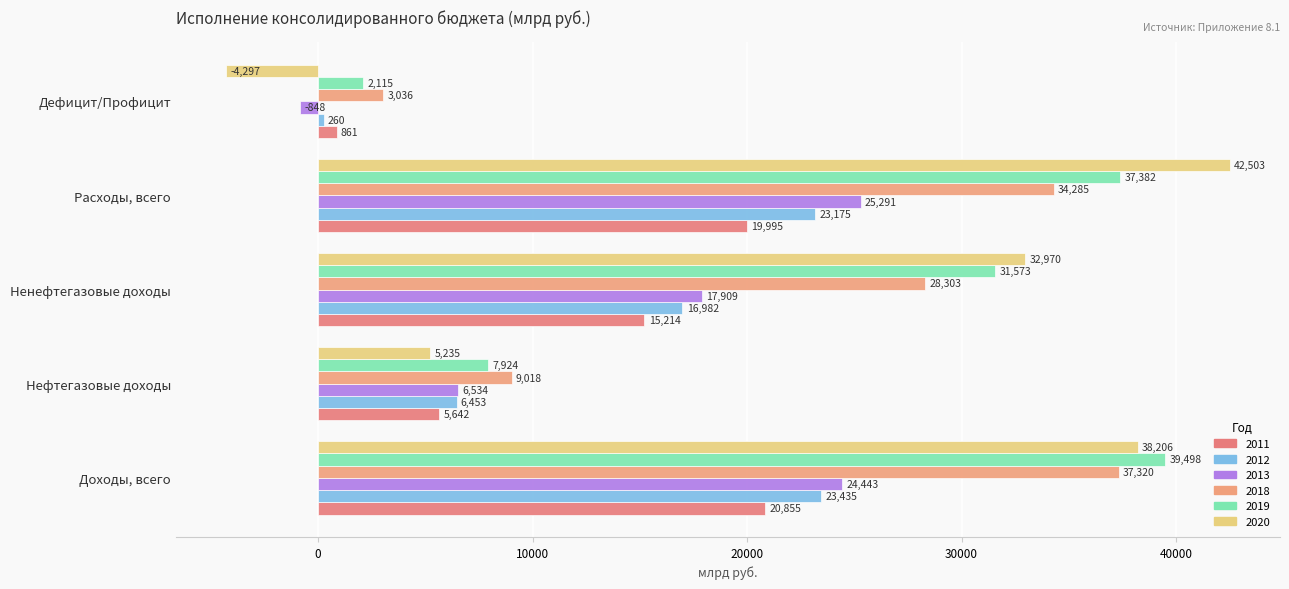

Which series has the largest range (max minus min)?

2020